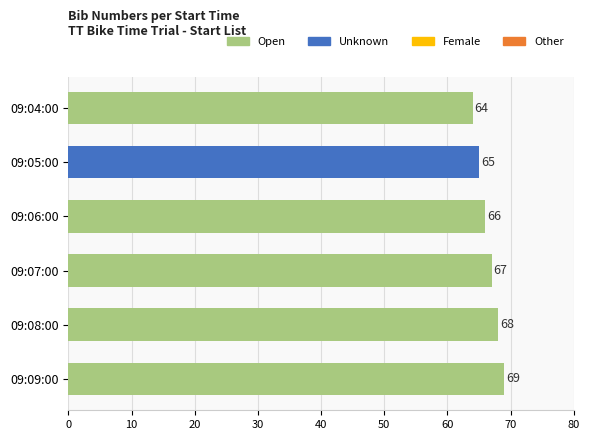

Reading bottom to top, transcribe all the data shown in this chart.

69	68	67	66	65	64